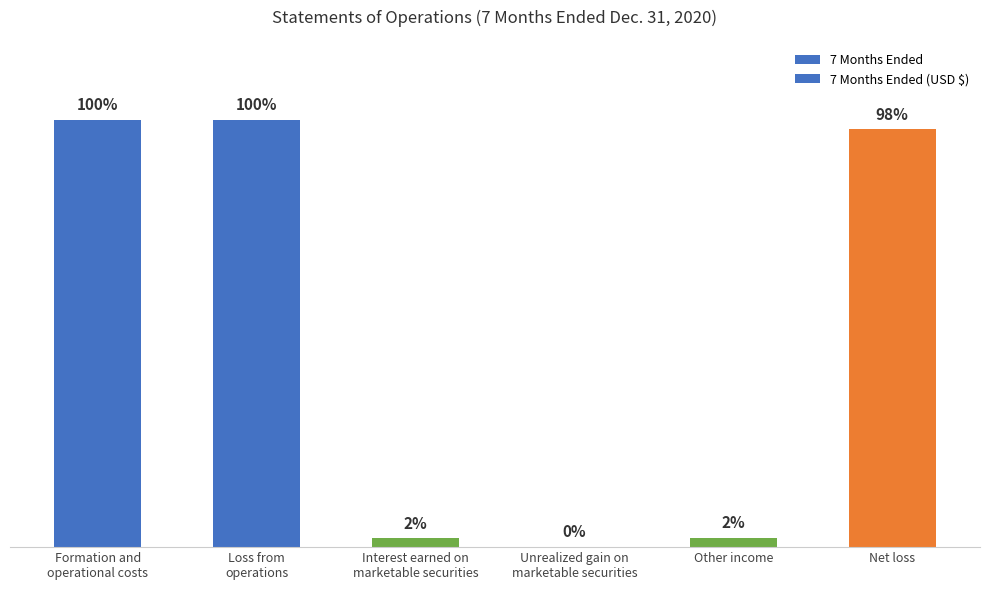

How many values in the 7 Months Ended (USD $) series are below 2702566?

3